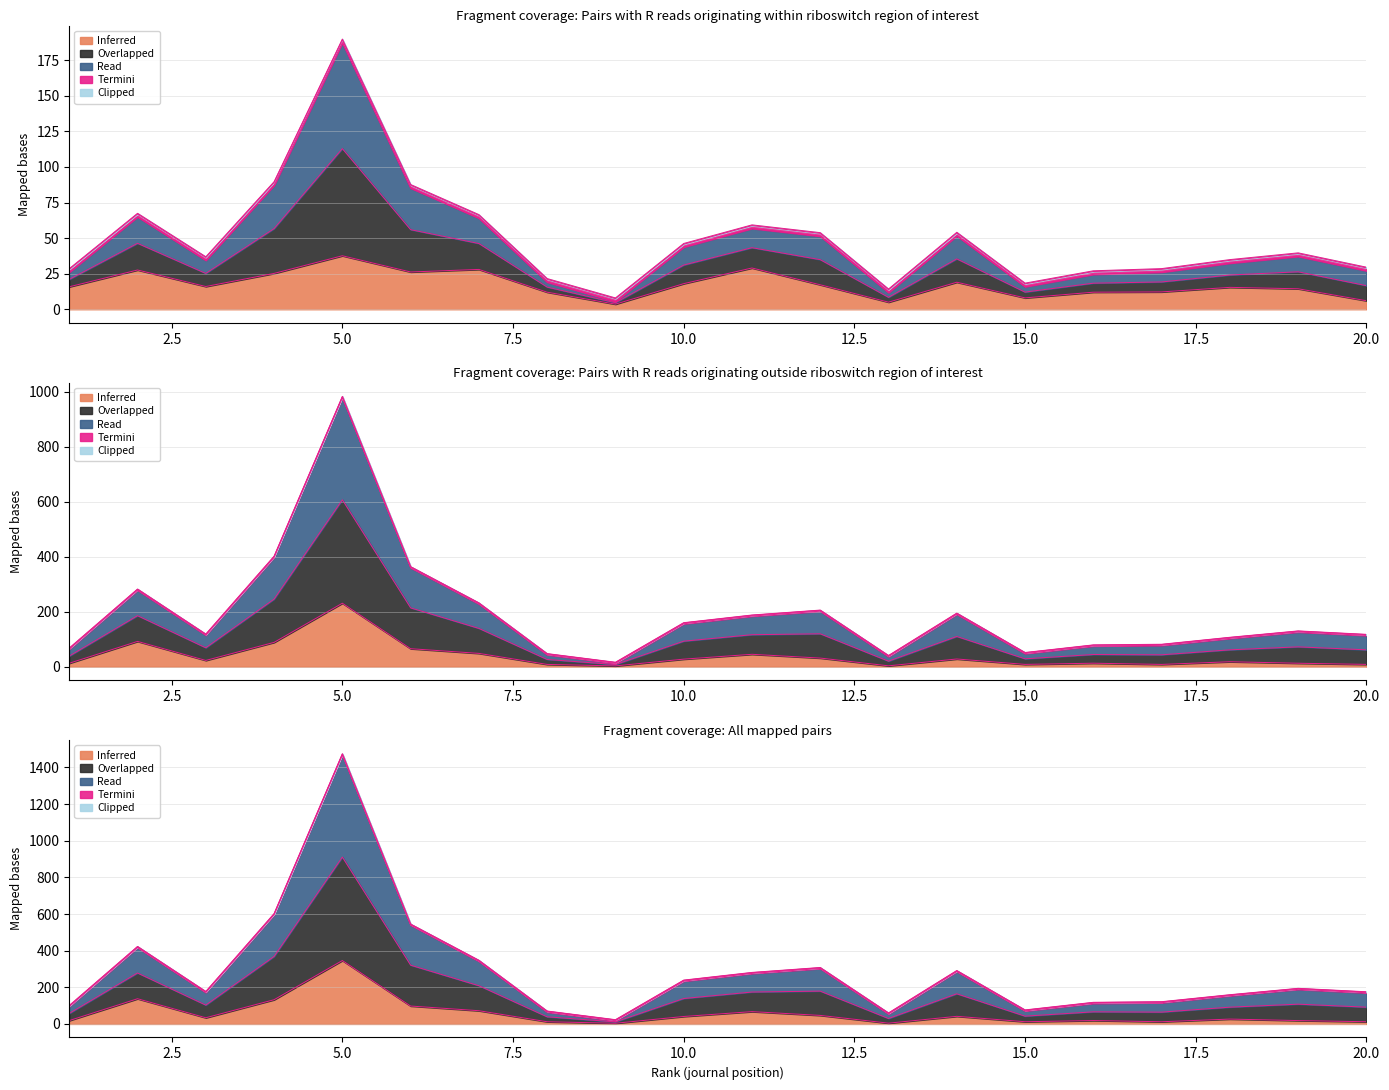

What is the value of the H index point at the 3rd from the left?

16.0